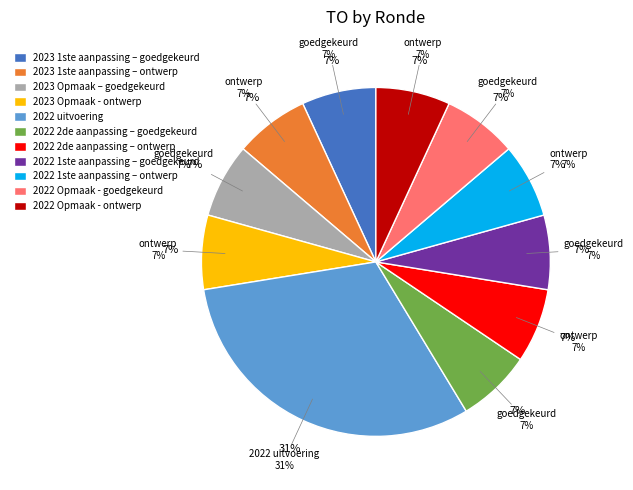

Combined, do 2022 uitvoering and 2022 Opmaak - goedgekeurd account for over 50%?

No